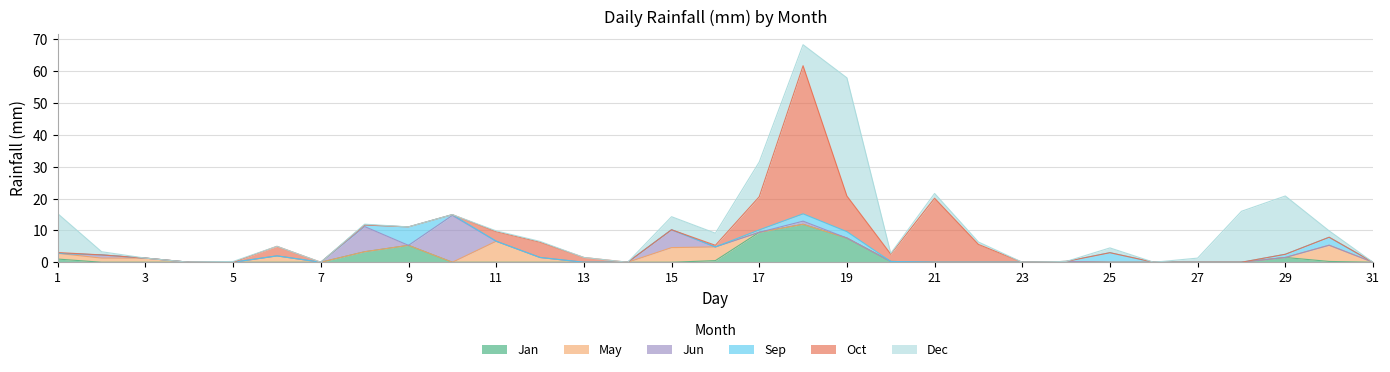

Reading right to left, list all the values displayed in this chart.

Jan: 31=0.0	30=0.2	29=1.5	28=0.0	27=0.0	26=0.0	25=0.0	24=0.2	23=0.0	22=0.0	21=0.0	20=0.2	19=7.6	18=11.9	17=9.4	16=0.5	15=0.0	14=0.0	13=0.0	12=0.0	11=0.0	10=0.0	9=5.3	8=3.3	7=0.0	6=0.0	5=0.0	4=0.0	3=0.0	2=0.0	1=1.0
May: 31=0.0	30=5.1	29=0.0	28=0.0	27=0.0	26=0.0	25=0.0	24=0.0	23=0.0	22=0.0	21=0.0	20=0.0	19=0.0	18=0.0	17=0.0	16=4.3	15=4.6	14=0.0	13=0.0	12=1.5	11=6.6	10=0.0	9=0.0	8=0.0	7=0.0	6=2.0	5=0.0	4=0.0	3=1.3	2=1.3	1=1.8
Jun: 31=0.0	30=0.0	29=0.0	28=0.0	27=0.0	26=0.0	25=0.0	24=0.0	23=0.0	22=0.0	21=0.0	20=0.0	19=0.0	18=1.0	17=0.0	16=0.0	15=5.6	14=0.0	13=0.0	12=0.0	11=0.0	10=14.7	9=0.0	8=7.9	7=0.0	6=0.0	5=0.0	4=0.0	3=0.0	2=1.0	1=0.0
Sep: 31=0.0	30=2.5	29=1.0	28=0.0	27=0.0	26=0.0	25=3.0	24=0.0	23=0.0	22=0.0	21=0.0	20=0.0	19=2.0	18=2.3	17=0.8	16=0.0	15=0.0	14=0.0	13=0.0	12=0.0	11=0.0	10=0.2	9=5.8	8=0.5	7=0.0	6=0.0	5=0.0	4=0.0	3=0.0	2=0.0	1=0.0
Oct: 31=0.0	30=0.0	29=0.0	28=0.0	27=0.0	26=0.0	25=0.0	24=0.0	23=0.0	22=5.6	21=20.1	20=2.3	19=11.2	18=46.5	17=10.4	16=0.5	15=0.0	14=0.0	13=1.5	12=4.8	11=3.0	10=0.0	9=0.0	8=0.0	7=0.0	6=3.0	5=0.0	4=0.0	3=0.0	2=0.0	1=0.2
Dec: 31=0.0	30=2.0	29=18.3	28=16.0	27=1.3	26=0.0	25=1.5	24=0.0	23=0.0	22=0.8	21=1.5	20=0.2	19=37.1	18=6.6	17=10.9	16=3.8	15=4.1	14=0.0	13=0.0	12=0.2	11=0.2	10=0.0	9=0.0	8=0.2	7=0.0	6=0.0	5=0.2	4=0.0	3=0.0	2=1.0	1=12.2